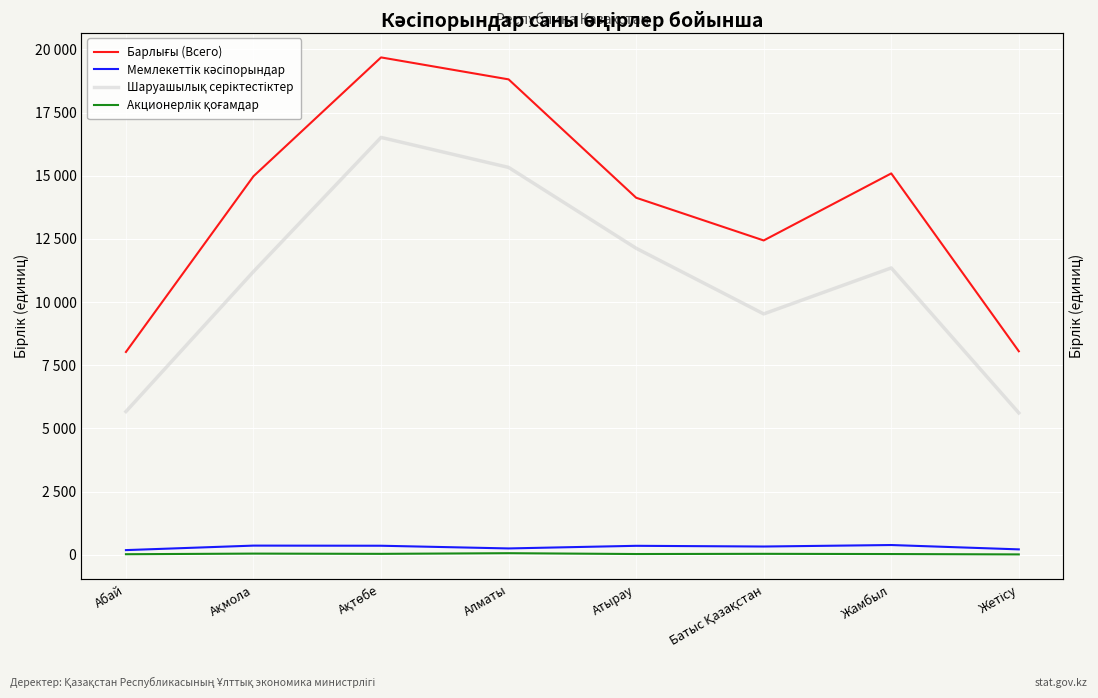

How many lines are shown in the chart?

4